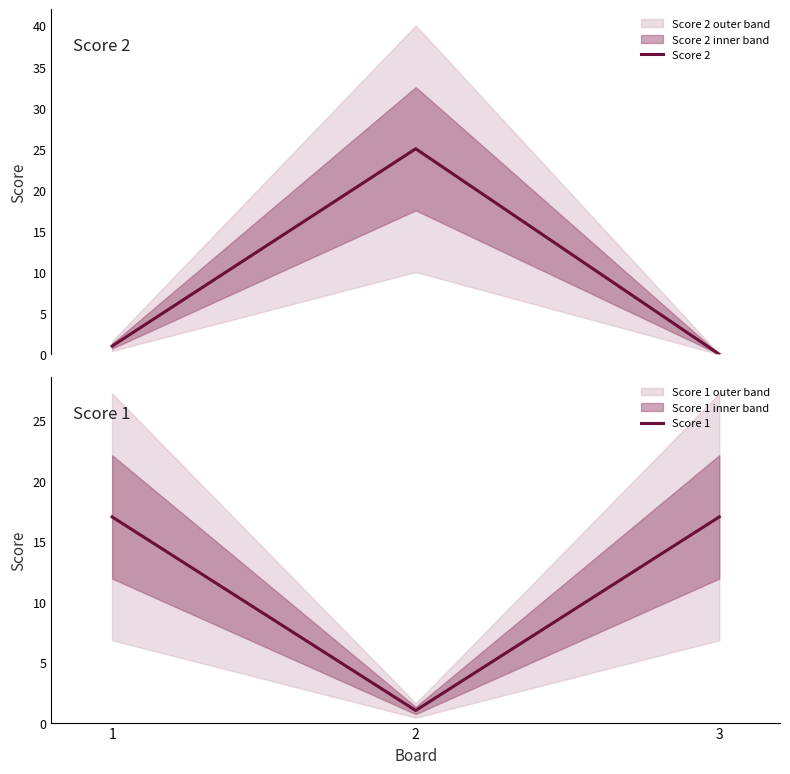

Which series changed the most between 1 and 2?

Score 2